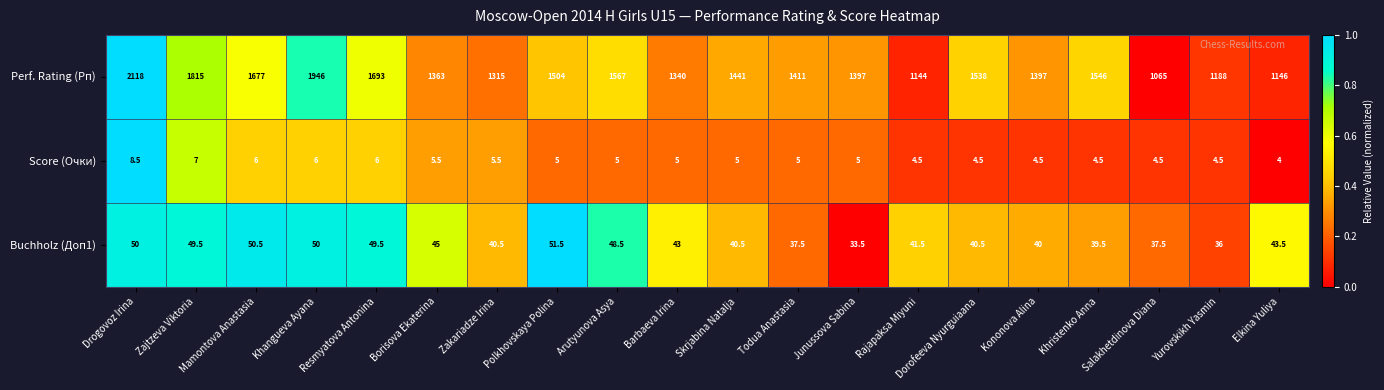

Rank the series at Resmyatova Antonina from lowest to highest value.

Score (Очки), Buchholz (Доп1), Perf. Rating (Рп)